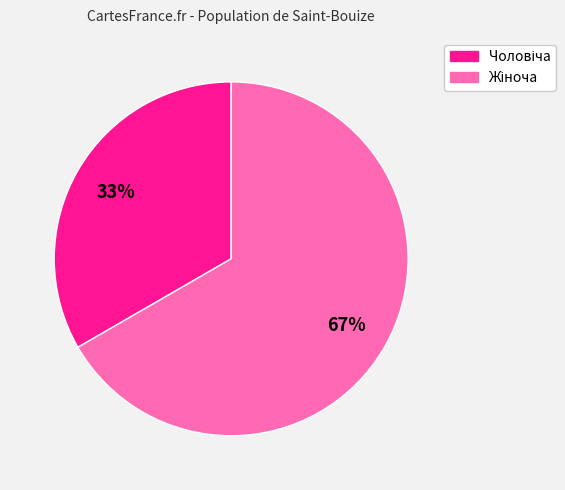

Does any single category account for the majority?

Yes